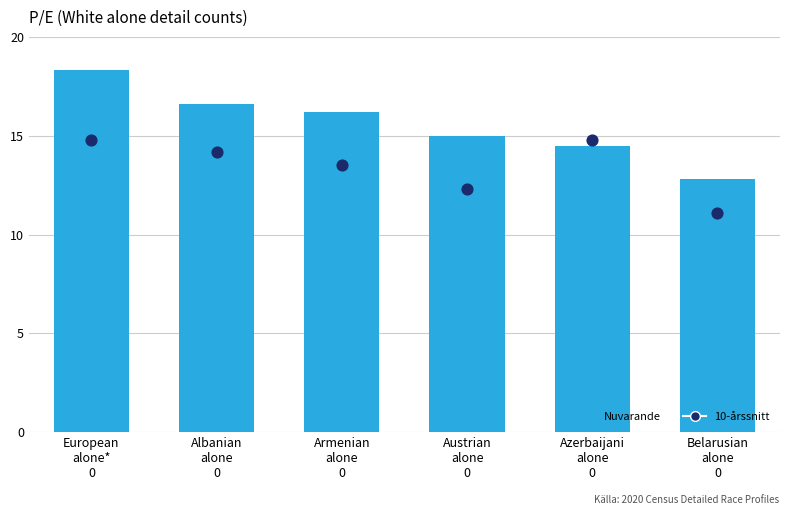

Which series has the largest total across all categories?

Nuvarande